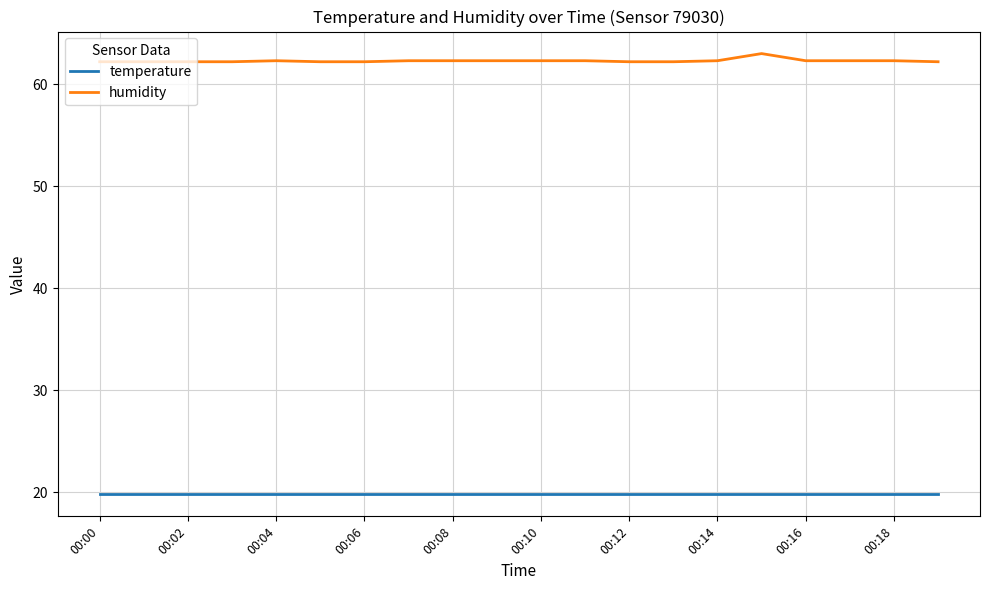

List the series in order of their overall mean, highest first.

humidity, temperature